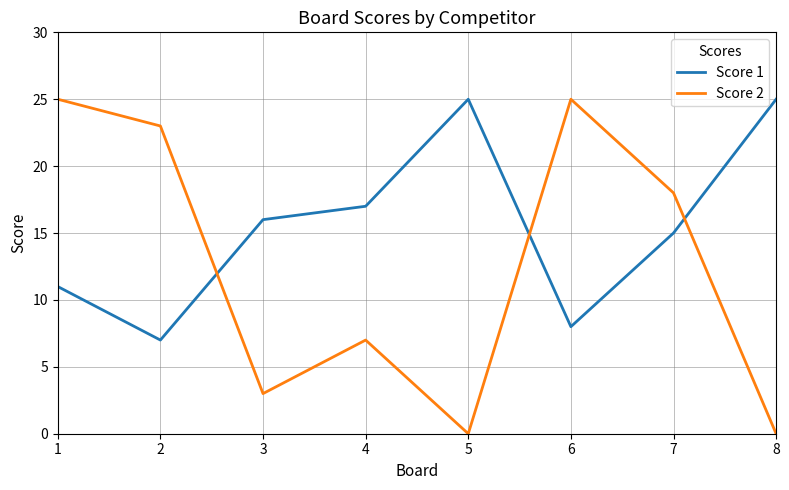

How many lines are shown in the chart?

2